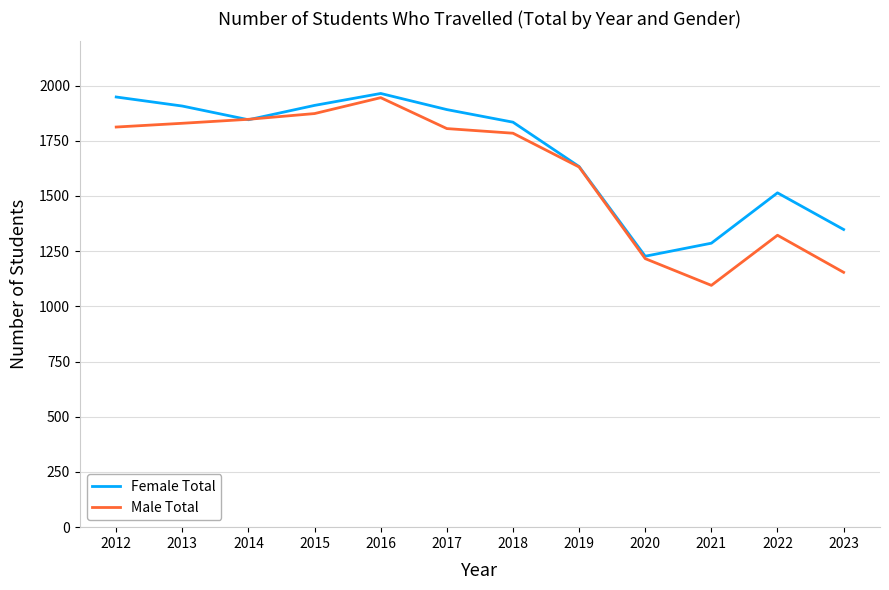

After their last crossing, which series has the higher values: Female Total or Male Total?

Female Total